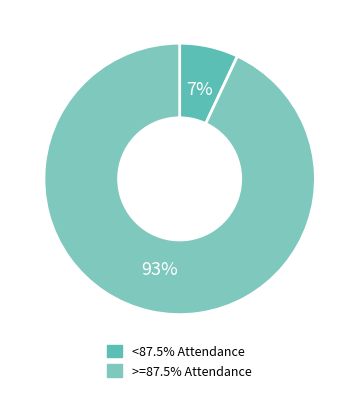

Does any single category account for the majority?

Yes